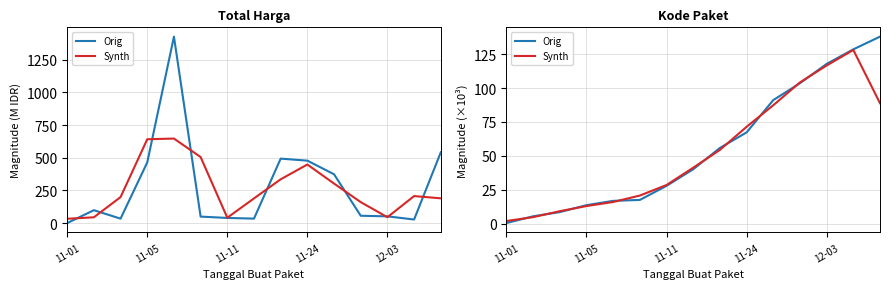

How many values in the Orig series exceed 40?

8